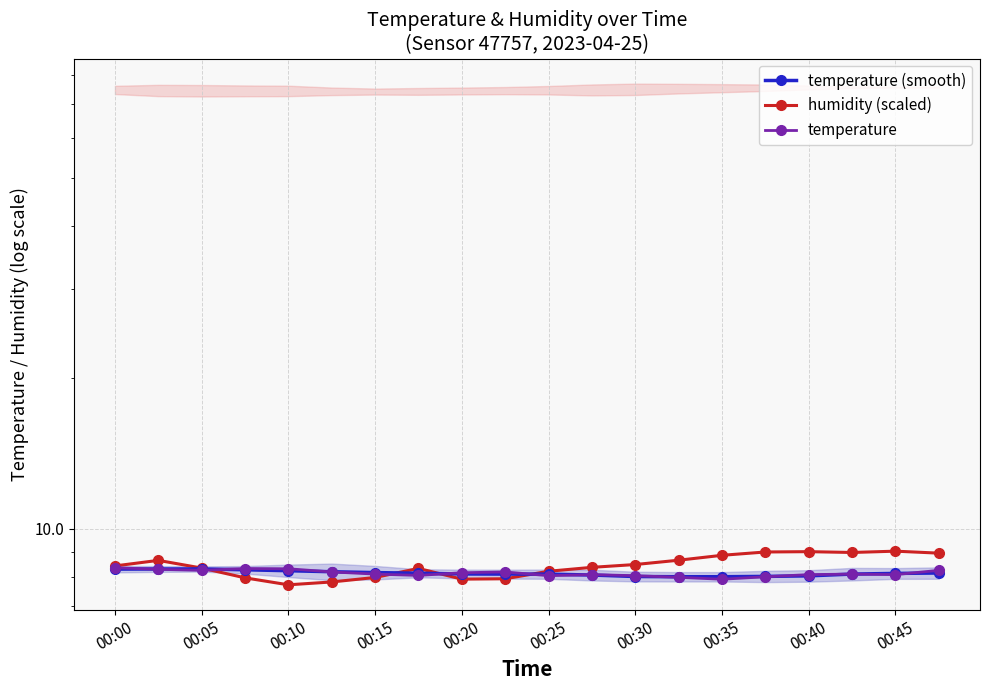

Is the value of temperature (smooth) at 00:35 greater than the value of temperature at 00:10?

No